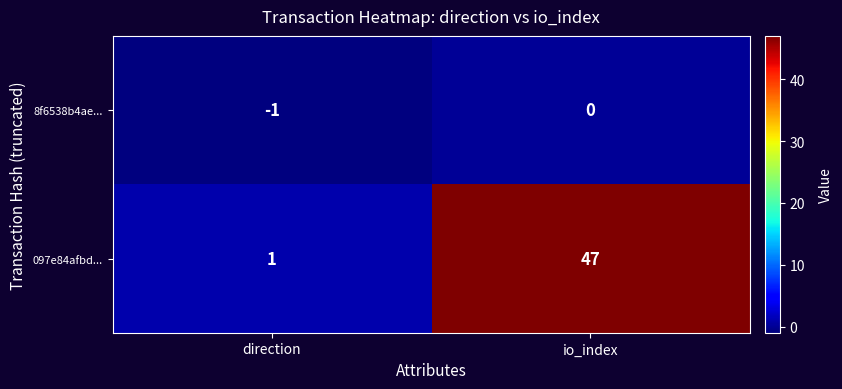

Which series has the largest total across all categories?

097e84afbd...